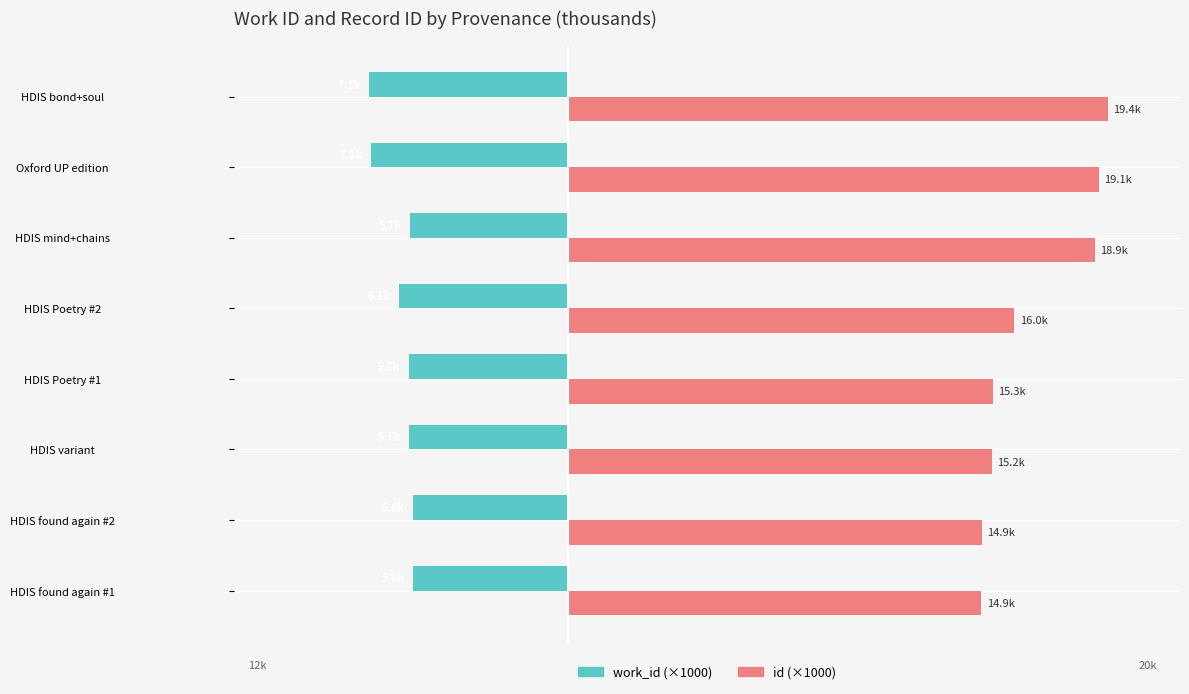

What is the value of the id bar at the 5th from the left?

16.0